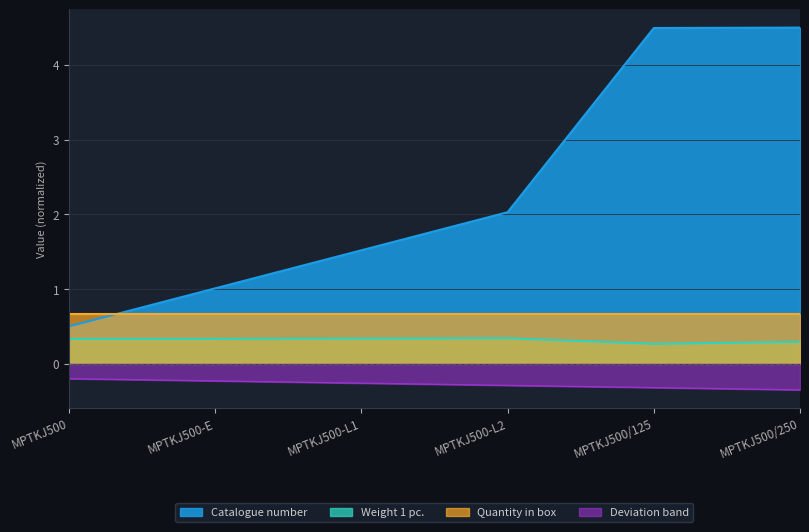

Does the chart have visible grid lines?

Yes